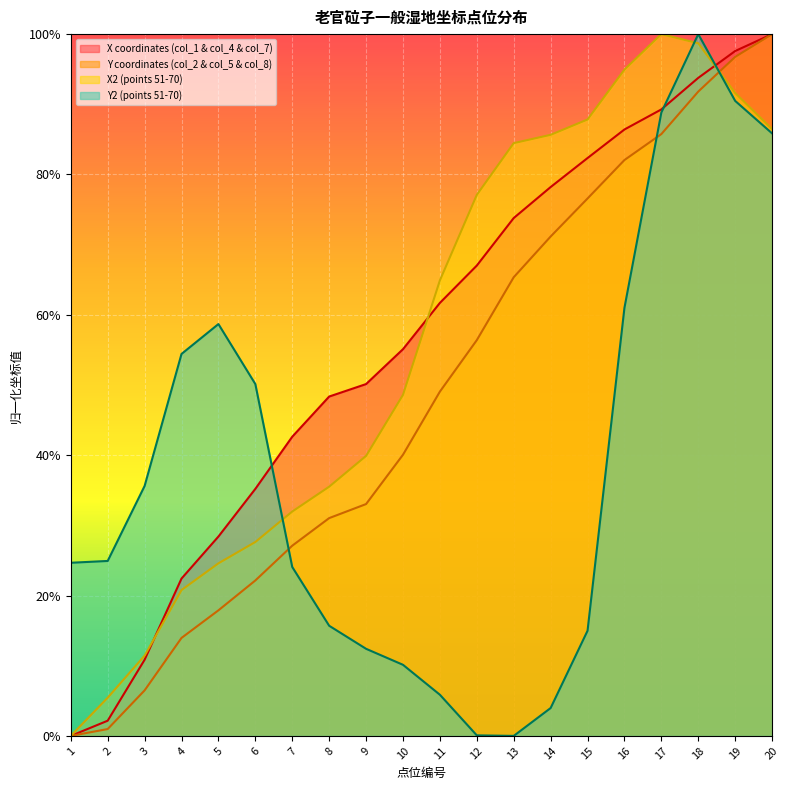

What is the average value of the X coordinates (col_1 & col_4 & col_7) series?

0.6